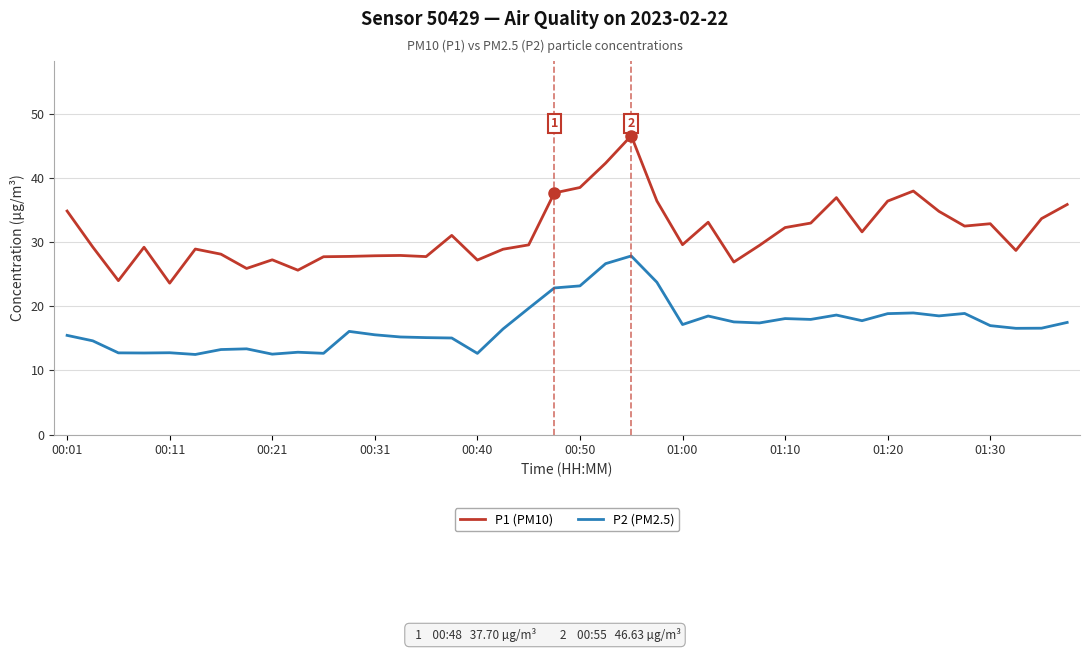

Rank the series by their average value, from highest to lowest.

P1 (PM10), P2 (PM2.5)